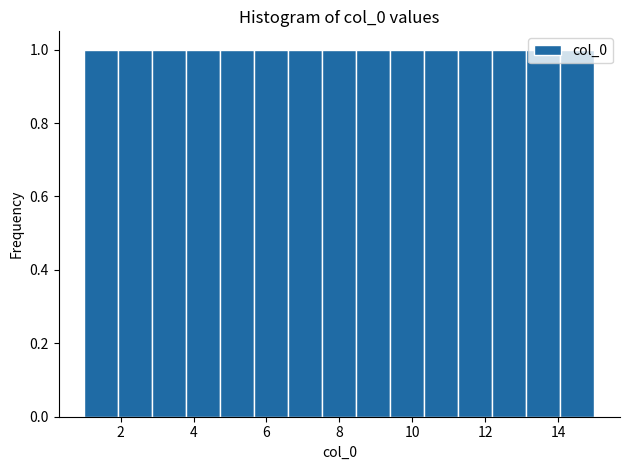

Reading left to right, list every bar in this chart as the range it spans on the x-axis followed by its height. Neither the bar edges nor the heights are printed on the chart, so give them approximately, as read against the axes.

1.0 to 2.0: 1
2.0 to 2.8: 1
2.8 to 3.8: 1
3.8 to 4.8: 1
4.8 to 5.6: 1
5.6 to 6.6: 1
6.6 to 7.6: 1
7.6 to 8.4: 1
8.4 to 9.4: 1
9.4 to 10.4: 1
10.4 to 11.2: 1
11.2 to 12.2: 1
12.2 to 13.2: 1
13.2 to 14.0: 1
14.0 to 15.0: 1